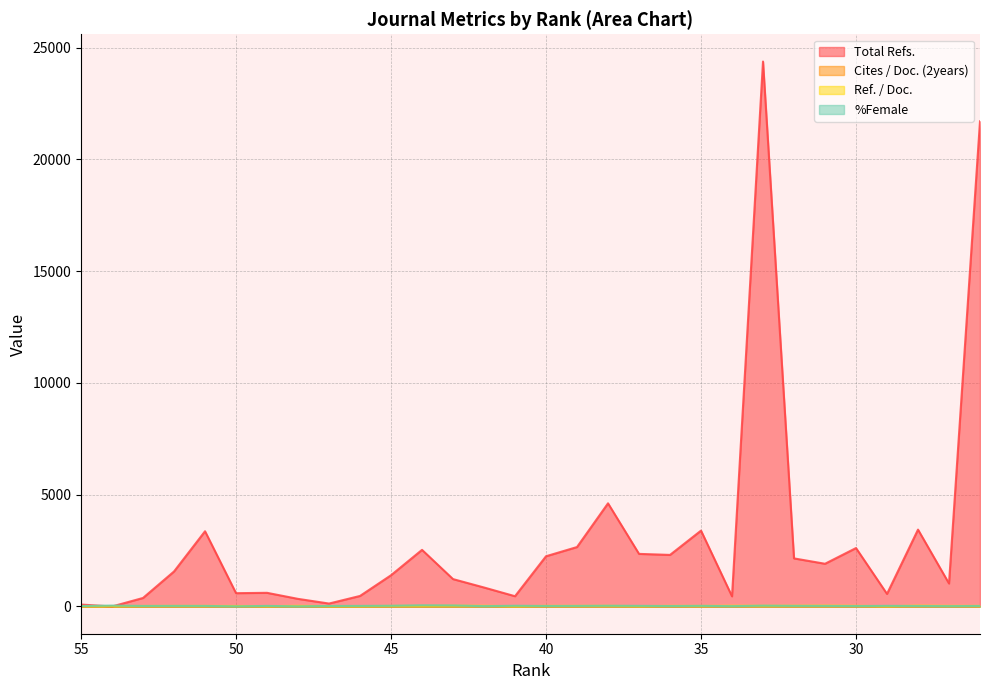

What is the value of the %Female point at the 9th from the left?

23